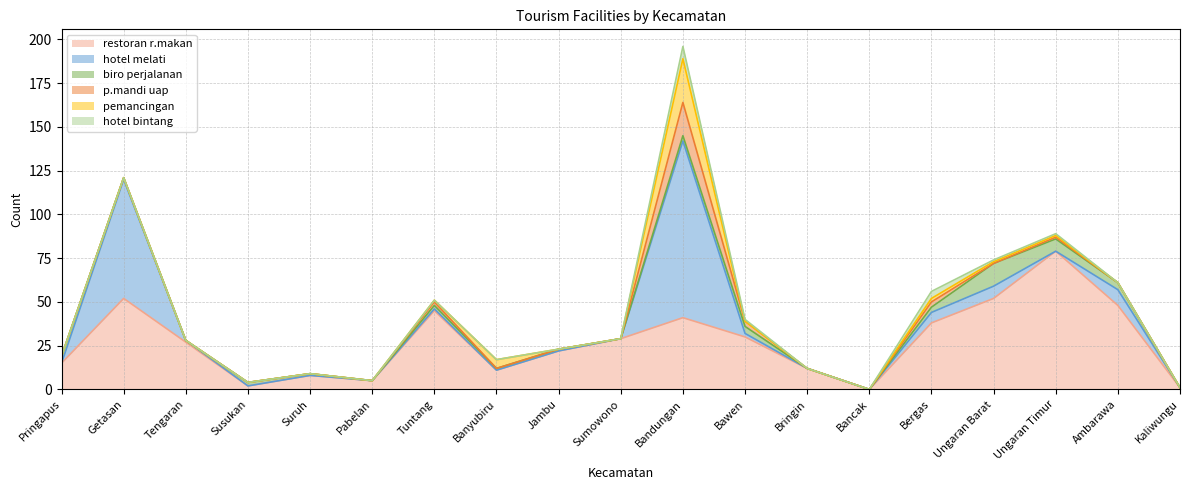

The biro perjalanan series shows 13 at Ungaran Barat. True or false?

True